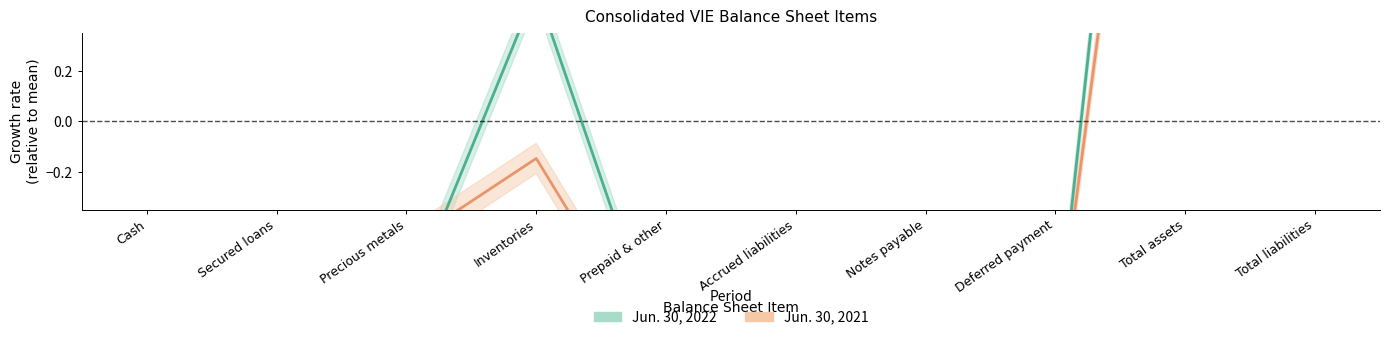

What is the maximum value shown in the chart?

3.8